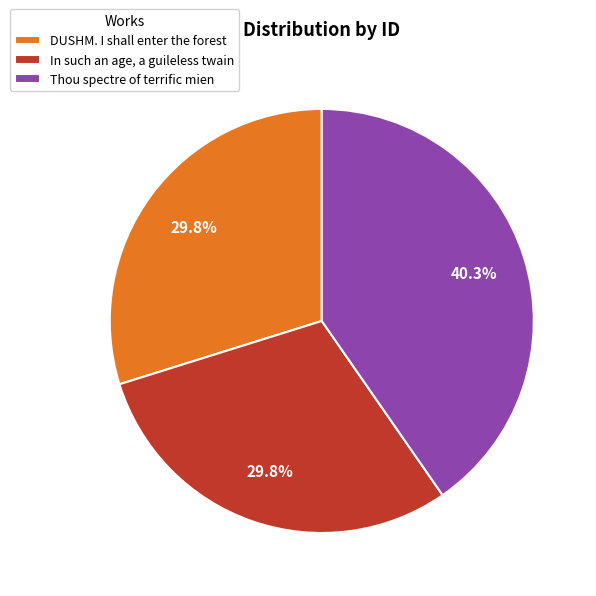

To the nearest percent, what portion does DUSHM. I shall enter the forest represent?

30%